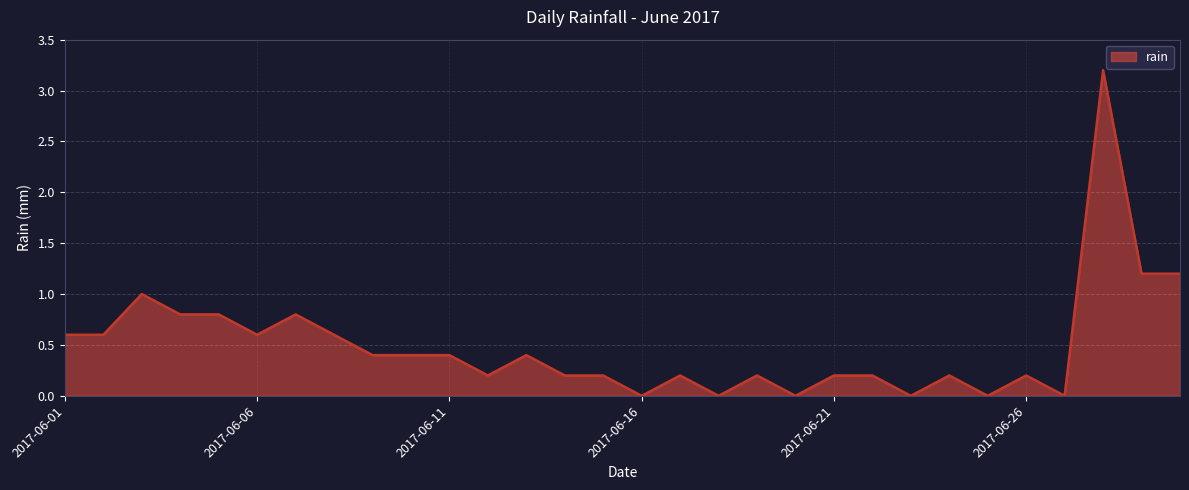

Reading left to right, what are all the values shown in this chart?

0.6	0.6	1.0	0.8	0.8	0.6	0.8	0.6	0.4	0.4	0.4	0.2	0.4	0.2	0.2	0.0	0.2	0.0	0.2	0.0	0.2	0.2	0.0	0.2	0.0	0.2	0.0	3.2	1.2	1.2